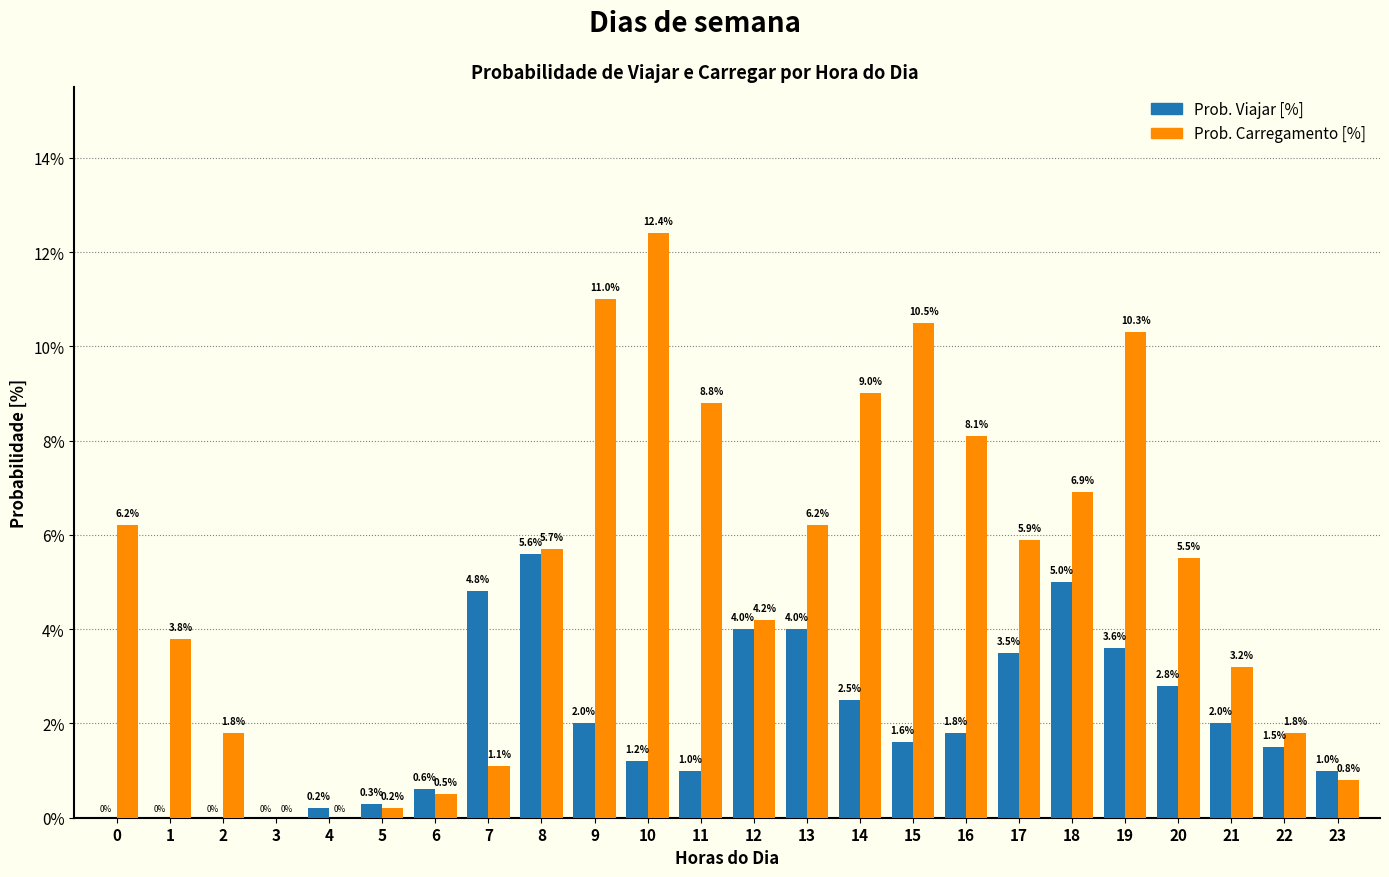

Reading left to right, what are all the values shown in this chart?

Prob. Viajar [%]: 0=0.0	1=0.0	2=0.0	3=0.0	4=0.2	5=0.3	6=0.6	7=4.8	8=5.6	9=2.0	10=1.2	11=1.0	12=4.0	13=4.0	14=2.5	15=1.6	16=1.8	17=3.5	18=5.0	19=3.6	20=2.8	21=2.0	22=1.5	23=1.0
Prob. Carregamento [%]: 0=6.2	1=3.8	2=1.8	3=0.0	4=0.0	5=0.2	6=0.5	7=1.1	8=5.7	9=11.0	10=12.4	11=8.8	12=4.2	13=6.2	14=9.0	15=10.5	16=8.1	17=5.9	18=6.9	19=10.3	20=5.5	21=3.2	22=1.8	23=0.8